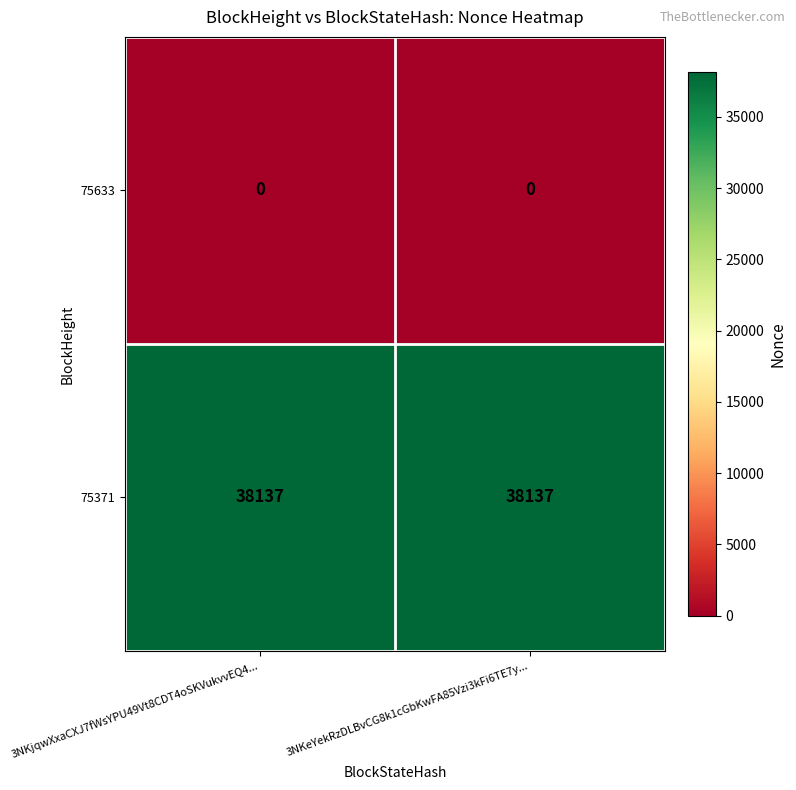

What is the spread (max minus min) of values at 3NKjqwXxaCXJ7fWsYPU49Vt8CDT4oSKVukvvEQ4...?

38137